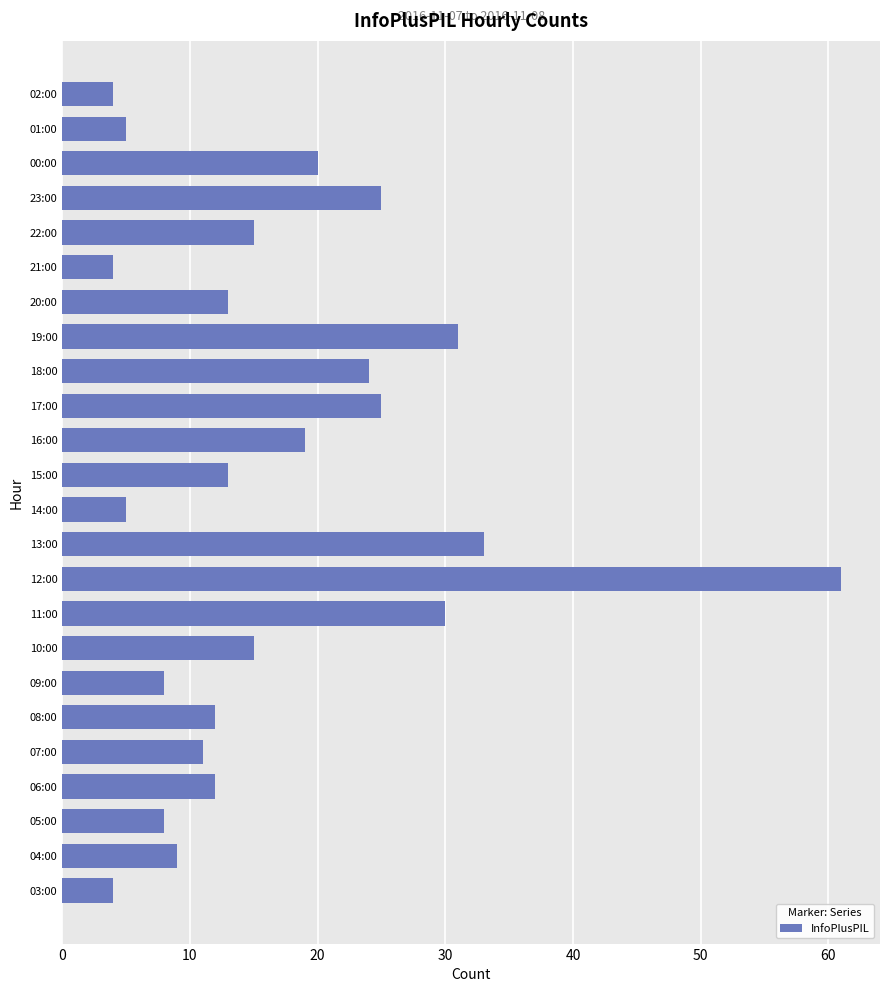

How many distinct data groups are displayed?

1